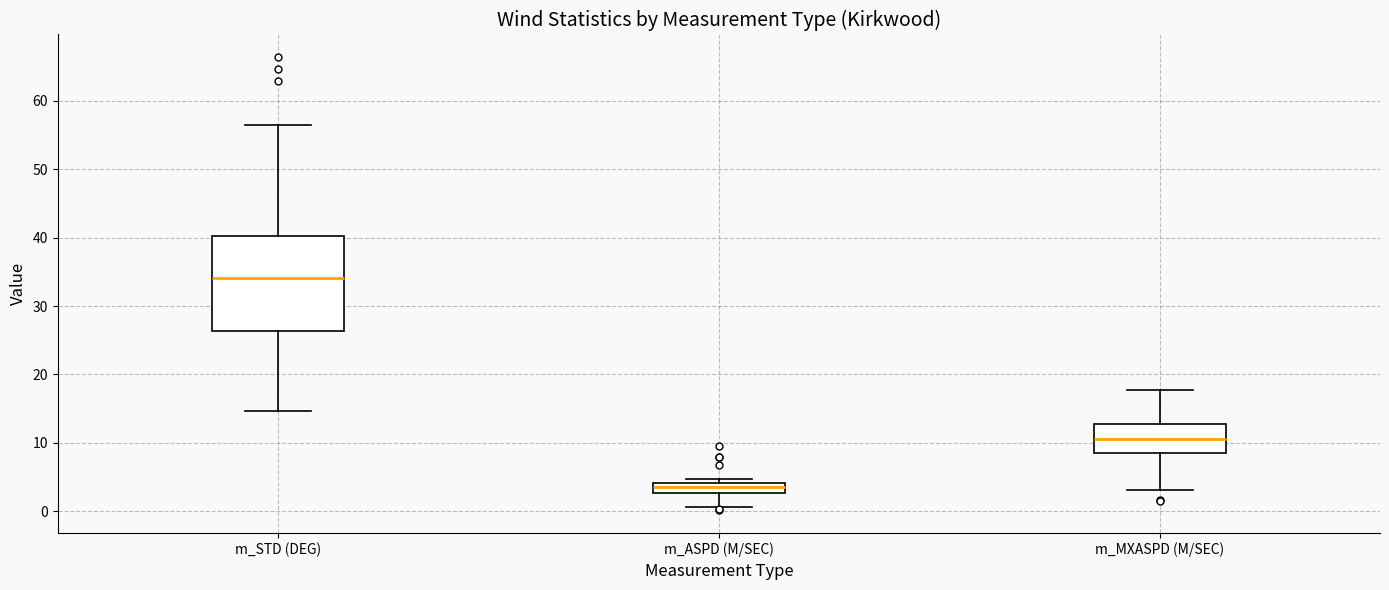

Reading left to right, read every box against the y-axis: the position of its median line, the range the box covers, and the ends of its whiskers. The values are not printed on the chart, so give them approximately, as read against the axis.

m_STD (DEG): median 34, box 26 to 40, whiskers 15 to 57
m_ASPD (M/SEC): median 4 (inside the box), box 3 to 4, whiskers 1 to 5
m_MXASPD (M/SEC): median 11, box 9 to 13, whiskers 3 to 18